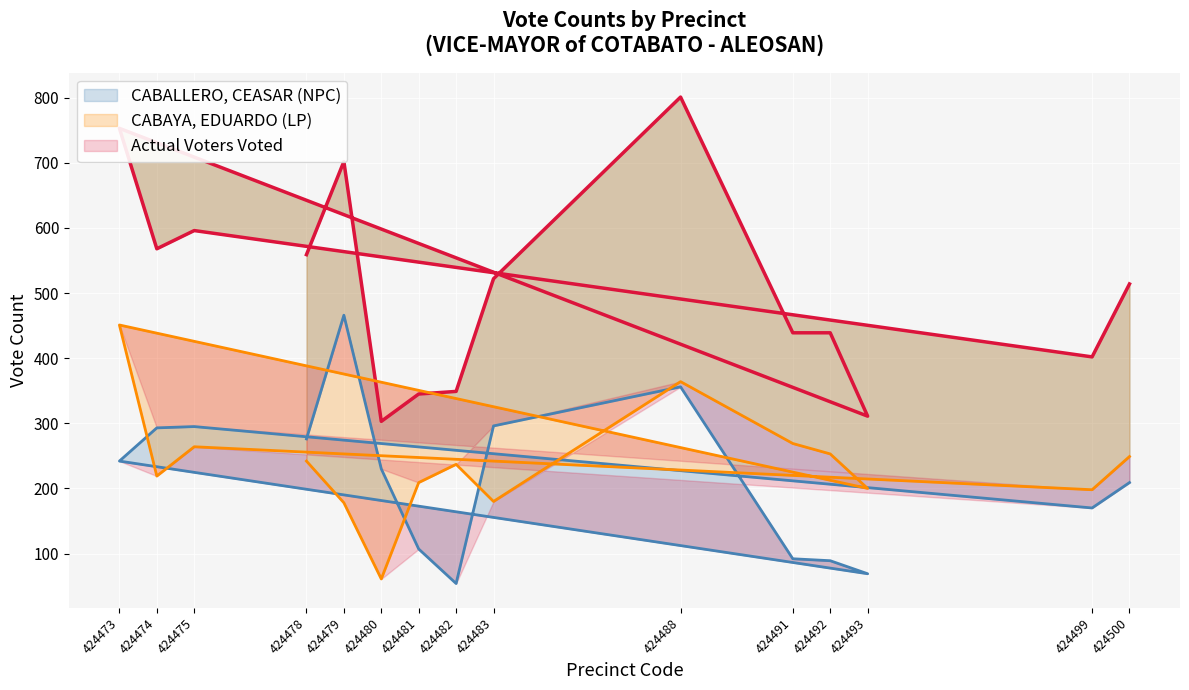

How many lines are shown in the chart?

3